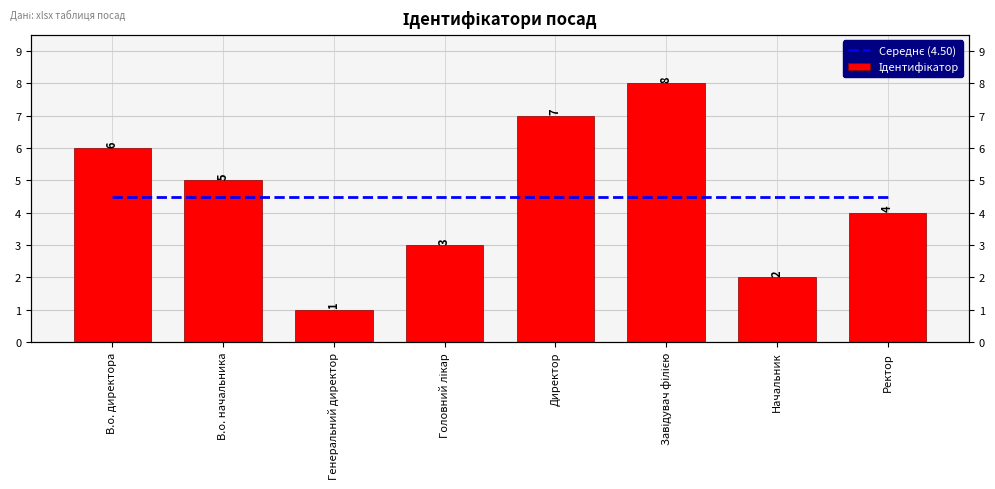

What is the total value across all series at Начальник?

6.5